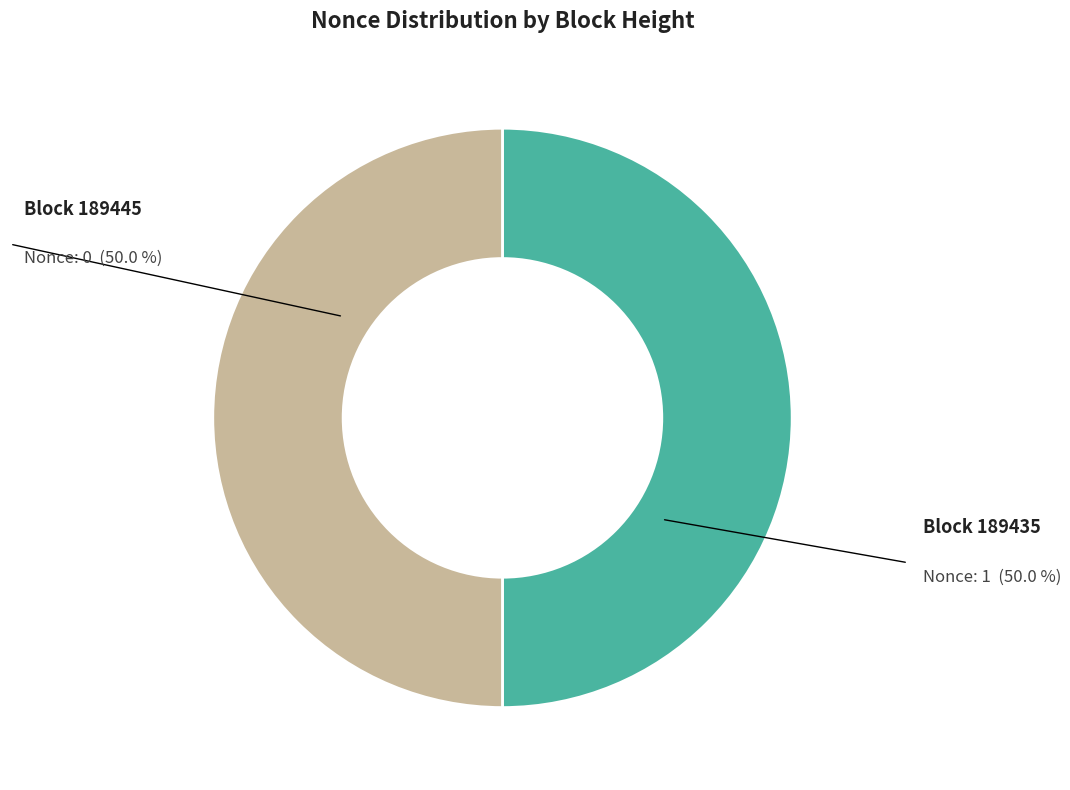

How many segments does this pie chart have?

2